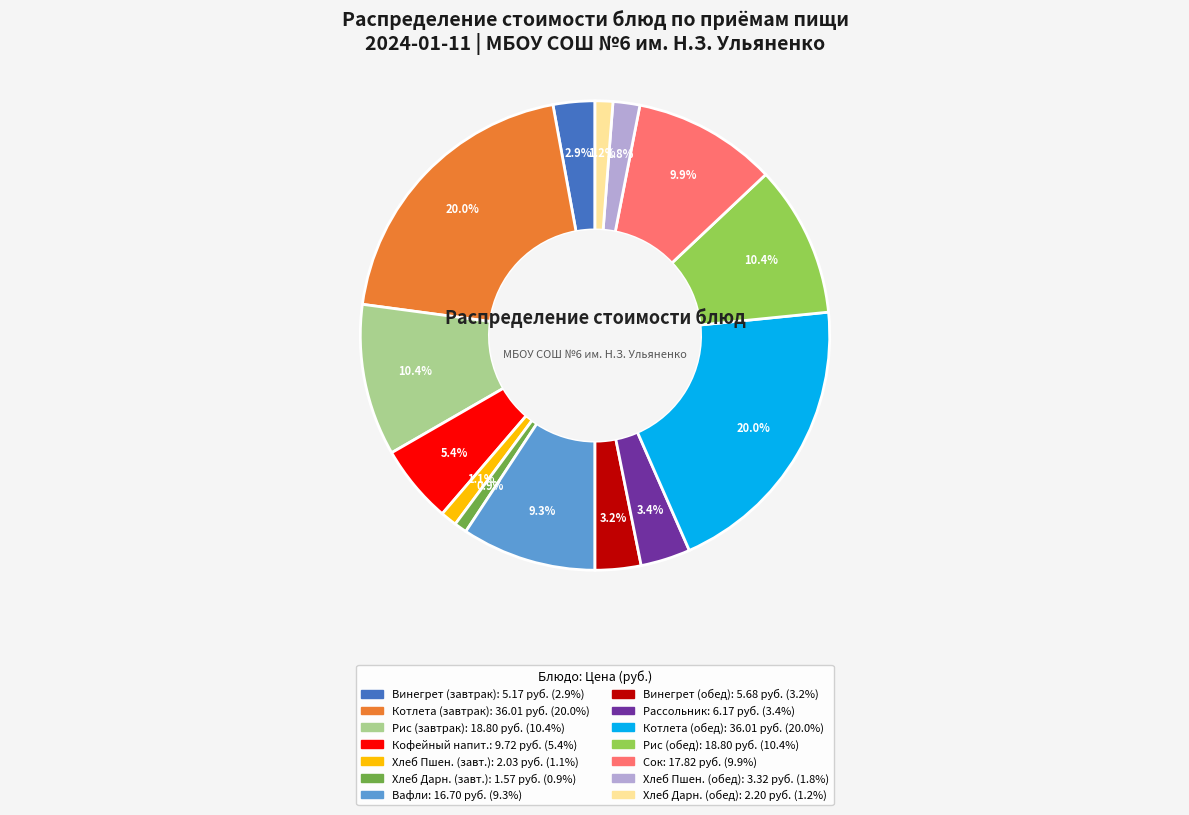

Is there any slice that represents more than half of the pie?

No